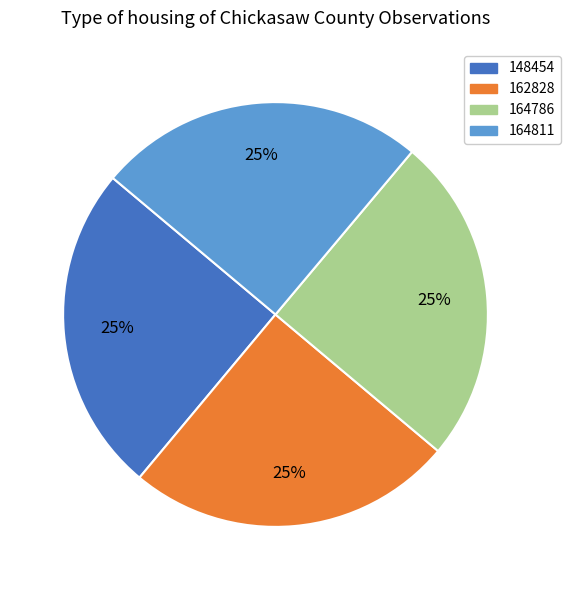

To the nearest percent, what is the combined percentage of 162828 and 164786?

50%